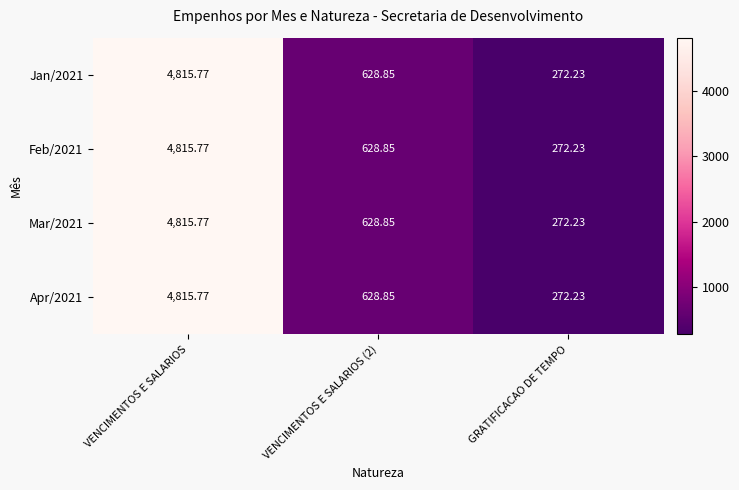

At which label does Mar/2021 reach its minimum?

GRATIFICACAO DE TEMPO